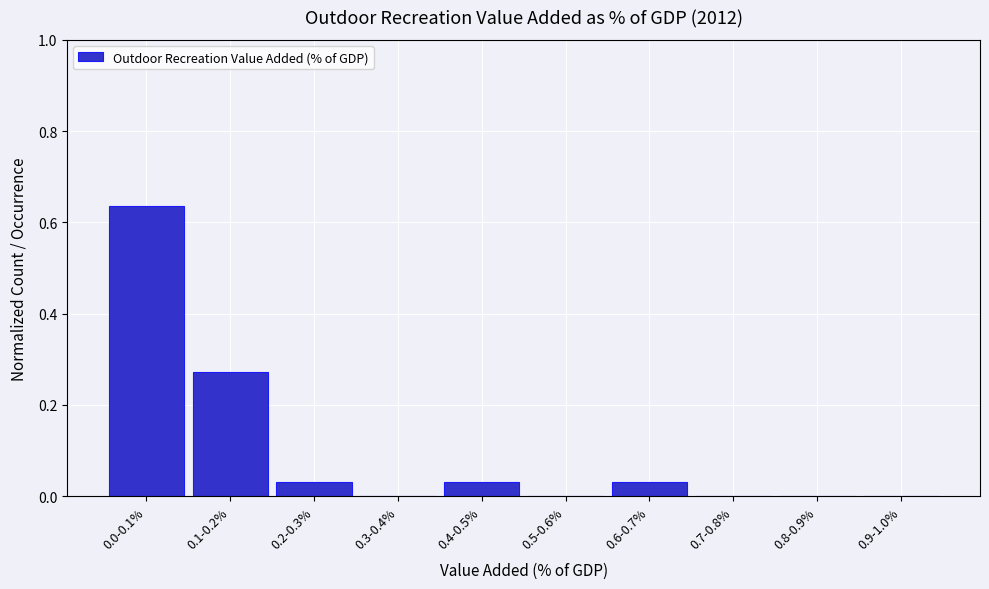

The chart shows a value of 0.9 at 0.0-0.1%. True or false?

False